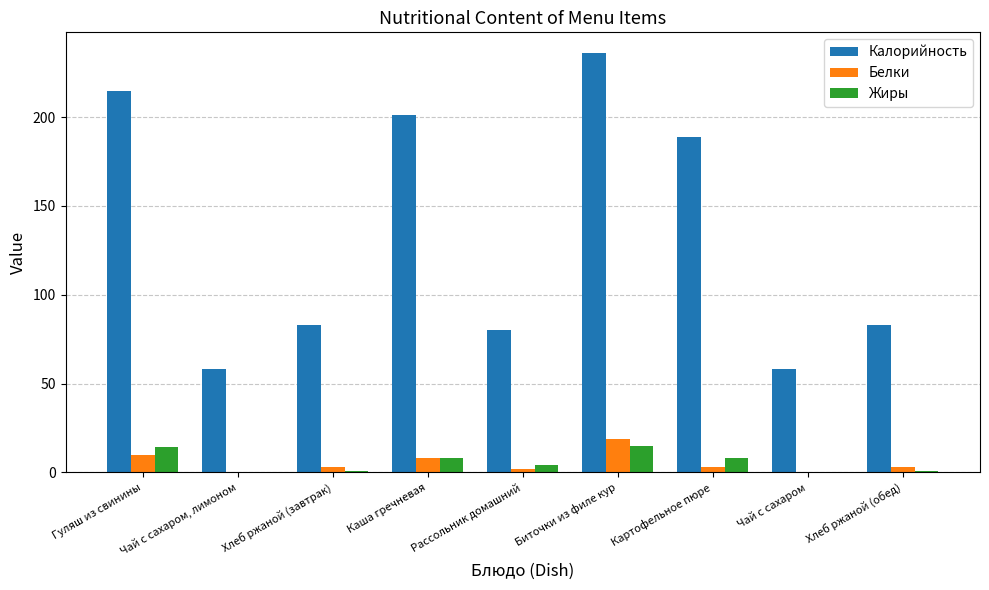

Between Хлеб ржаной (завтрак) and Чай с сахаром, which series saw the biggest shift?

Калорийность